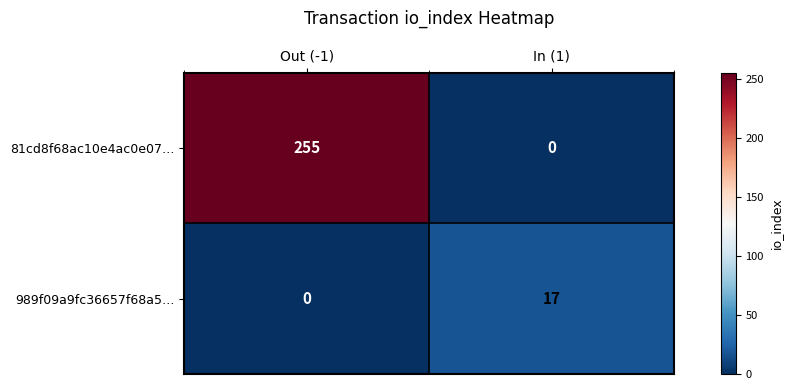

Rank the series by their maximum value, from lowest to highest.

989f09a9fc36657f68a5…, 81cd8f68ac10e4ac0e07…